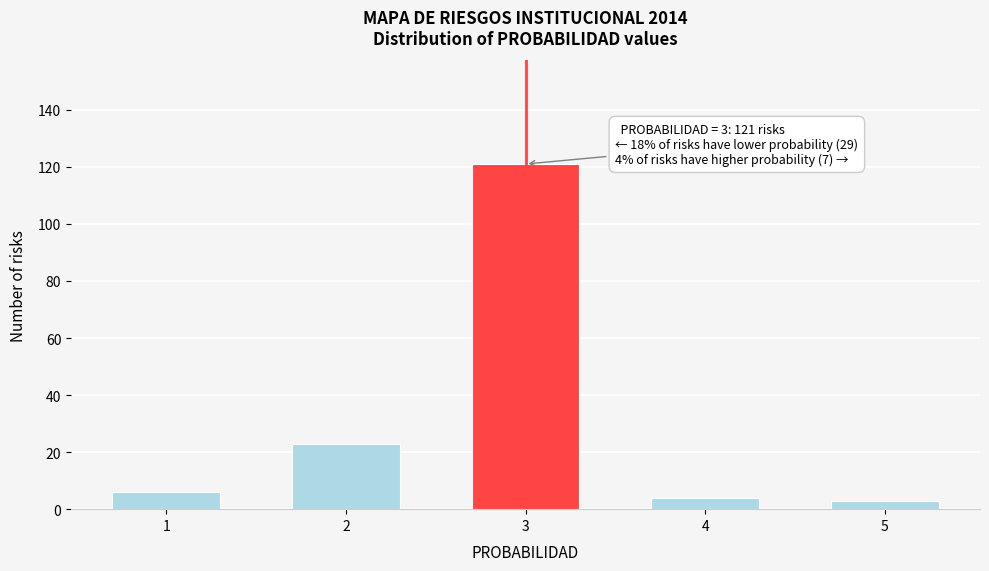

Reading right to left, what are all the values shown in this chart?

5=3	4=4	3=121	2=23	1=6